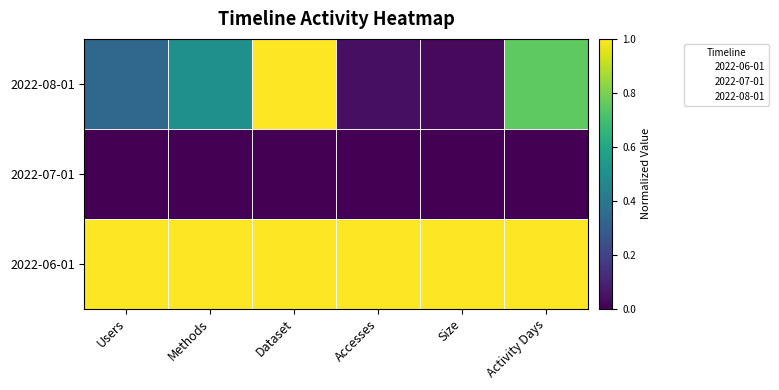

What is the maximum value shown in the chart?

1.0